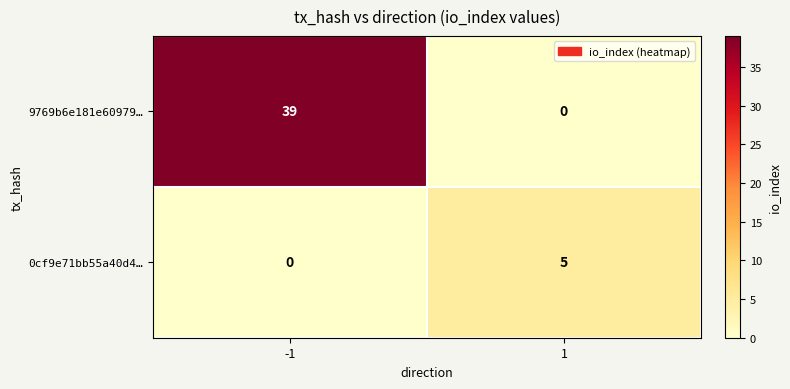

Which series has the largest total across all categories?

9769b6e181e60979…